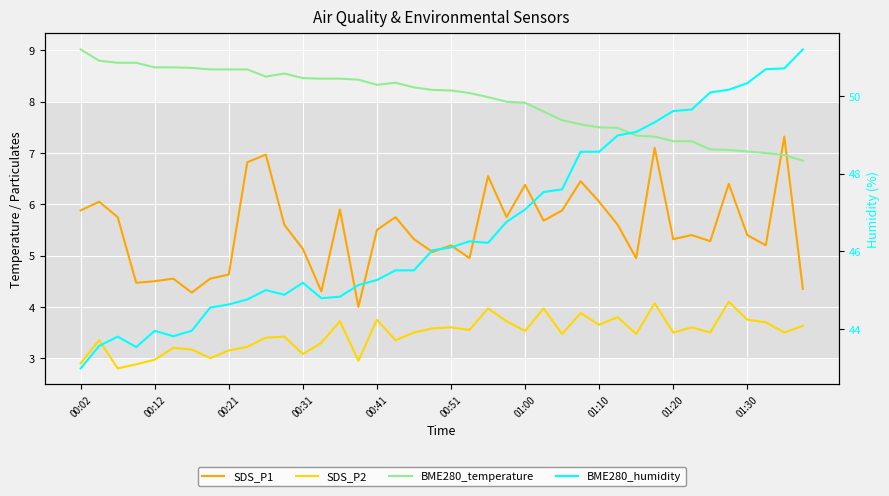

At 27, list the series in order from smallest to largest.

SDS_P2, SDS_P1, BME280_temperature, BME280_humidity